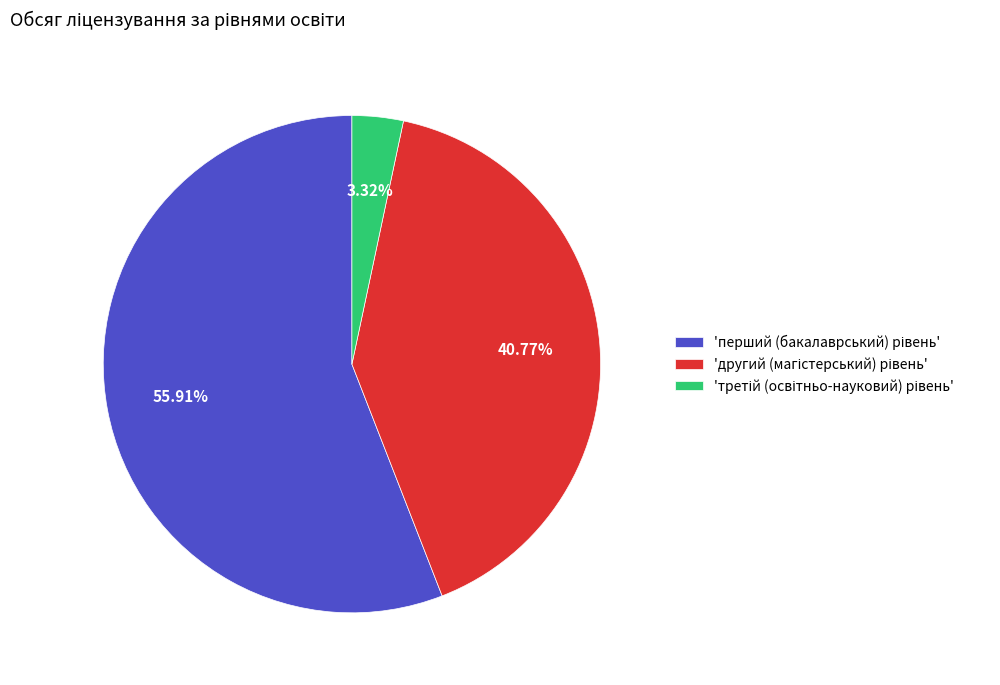

Is there a majority slice in this chart?

Yes